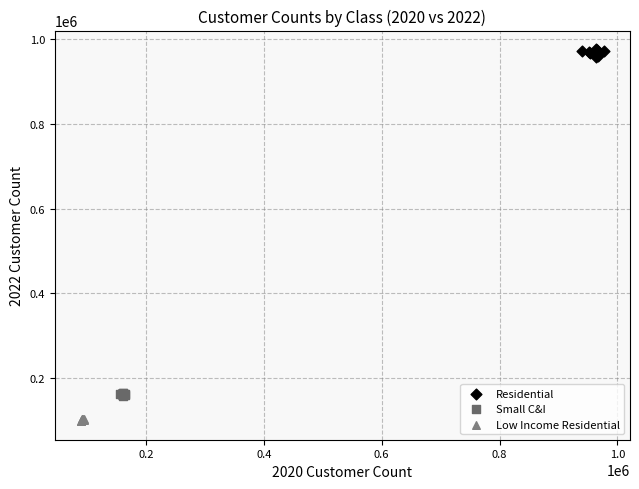

Which series contains the lowest Y value?

Low Income Residential